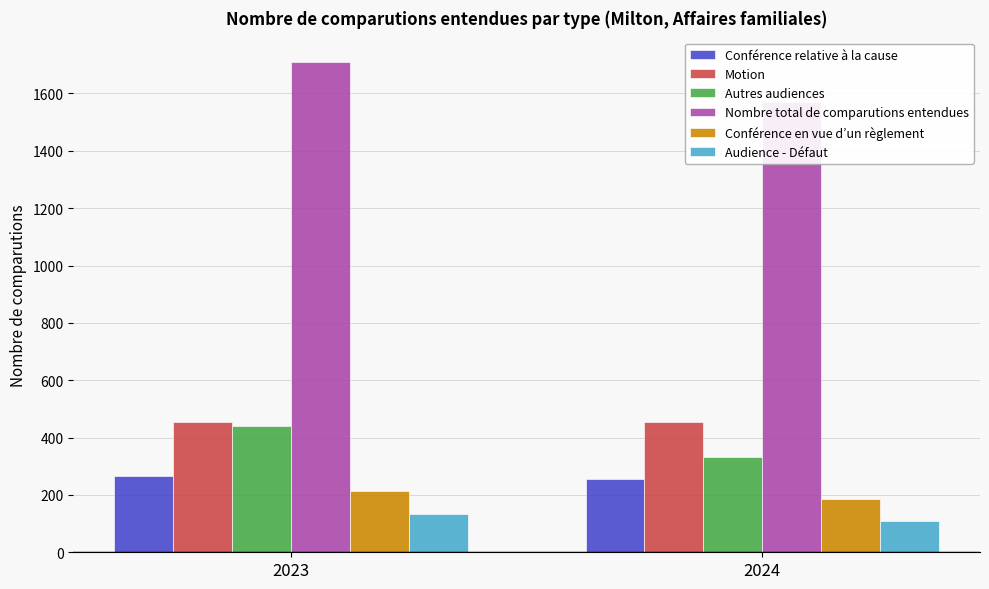

True or false: Conférence en vue d’un règlement has a value of 117 at 2023.

False